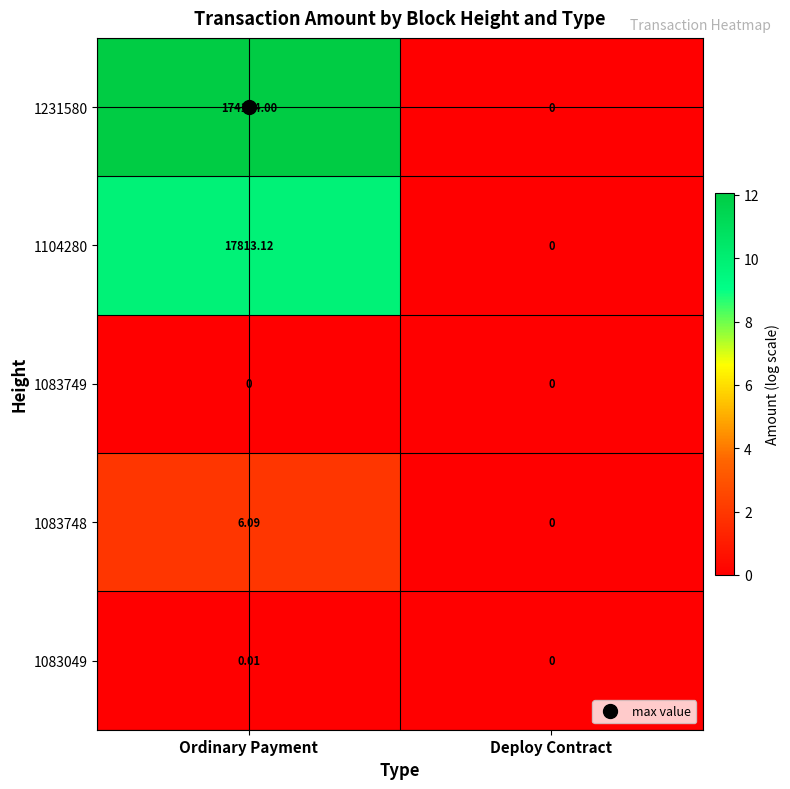

Which category has the highest value across all series?

Ordinary Payment